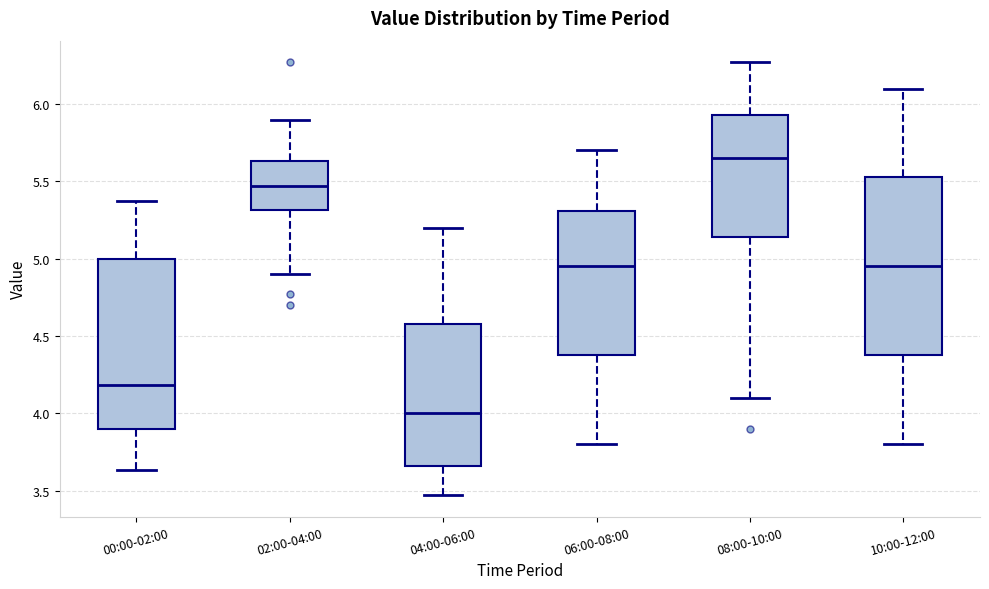

Where does the median line of the box for 04:00-06:00 sit on the y-axis? The values are not printed on the chart, so give them approximately, as read against the axis.

4.00